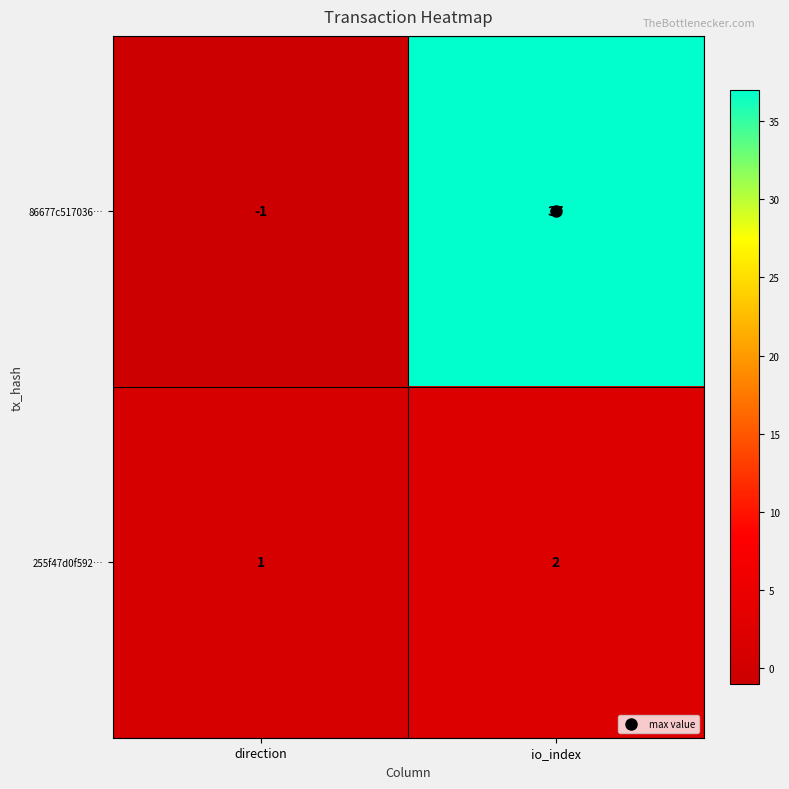

What is the total value across all series at io_index?

39